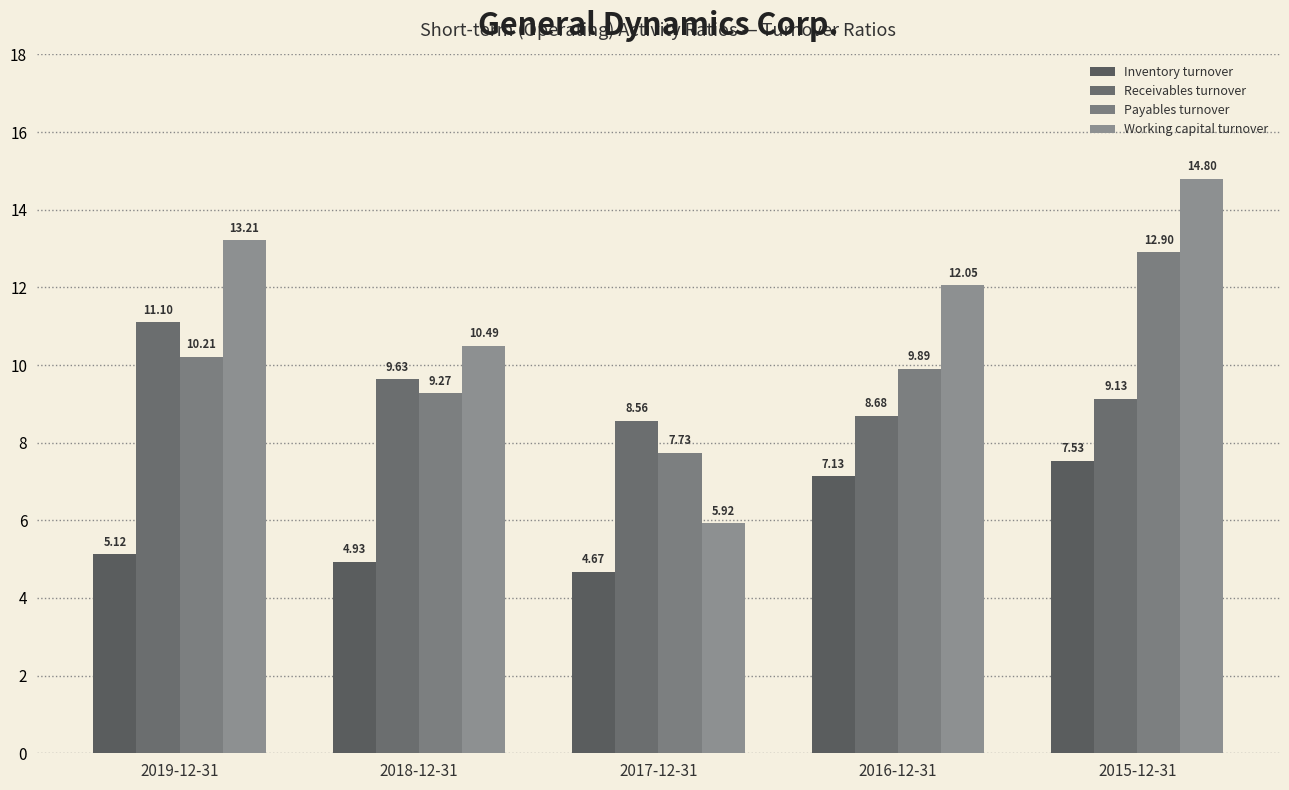

Rank the series by their maximum value, from lowest to highest.

Inventory turnover, Receivables turnover, Payables turnover, Working capital turnover